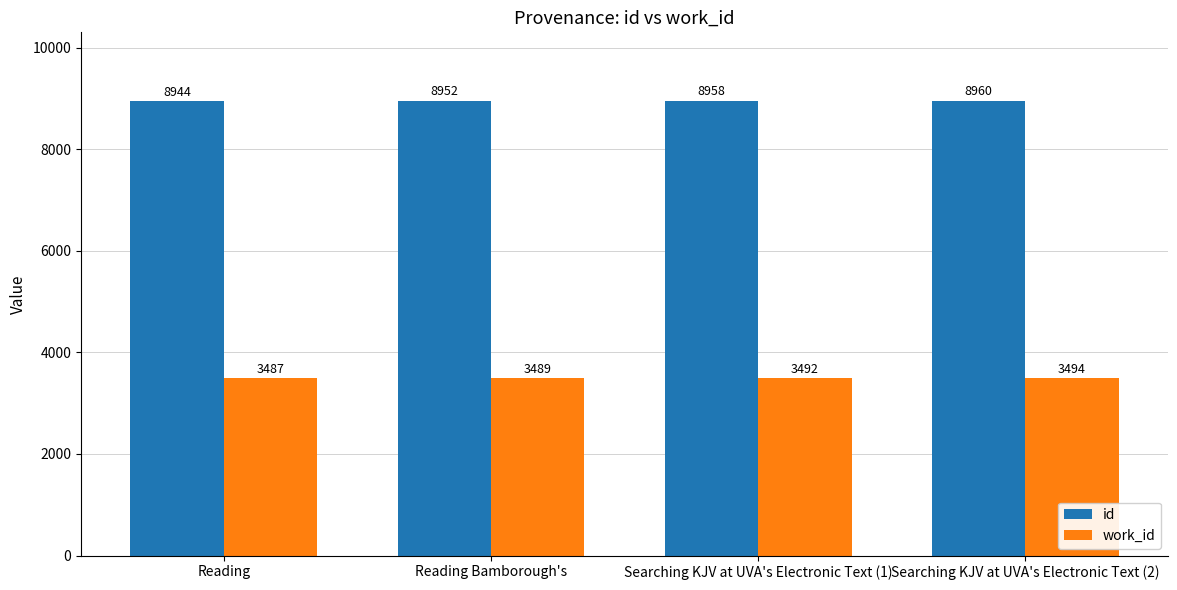

List the labels in order of work_id value, largest first.

Searching KJV at UVA's Electronic Text (2), Searching KJV at UVA's Electronic Text (1), Reading Bamborough's, Reading